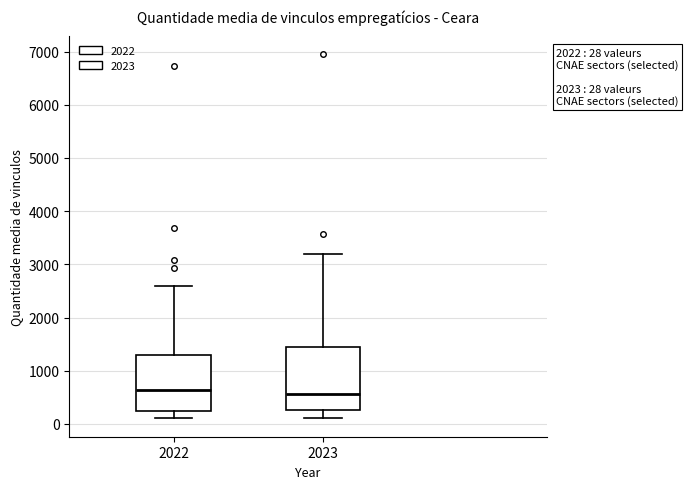

Which box is the tallest, from its lower edge to its upper edge?

2023